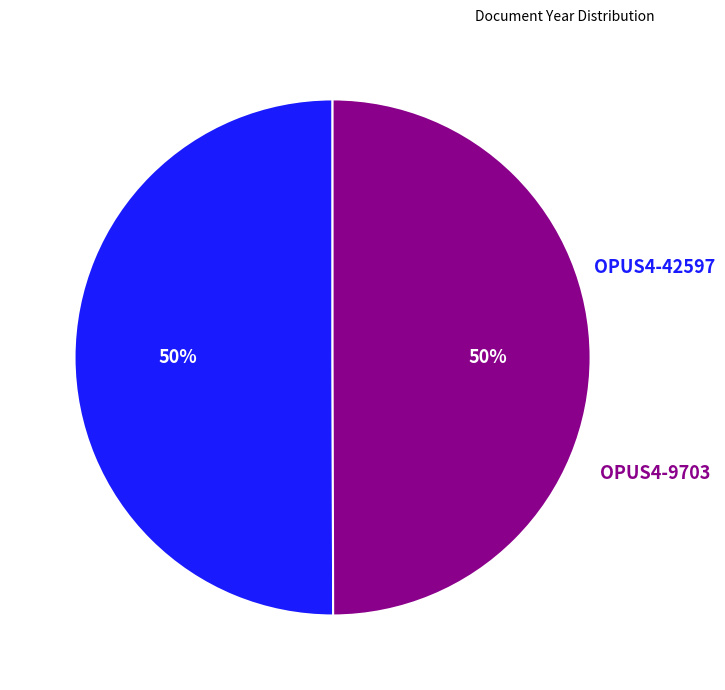

Combined, do OPUS4-42597 and OPUS4-9703 account for over 50%?

Yes